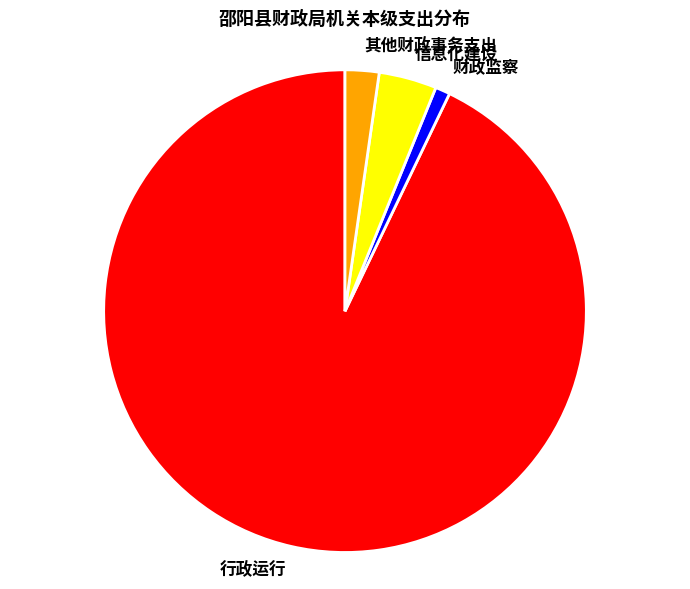

Between 财政监察 and 其他财政事务支出, which is larger?

其他财政事务支出